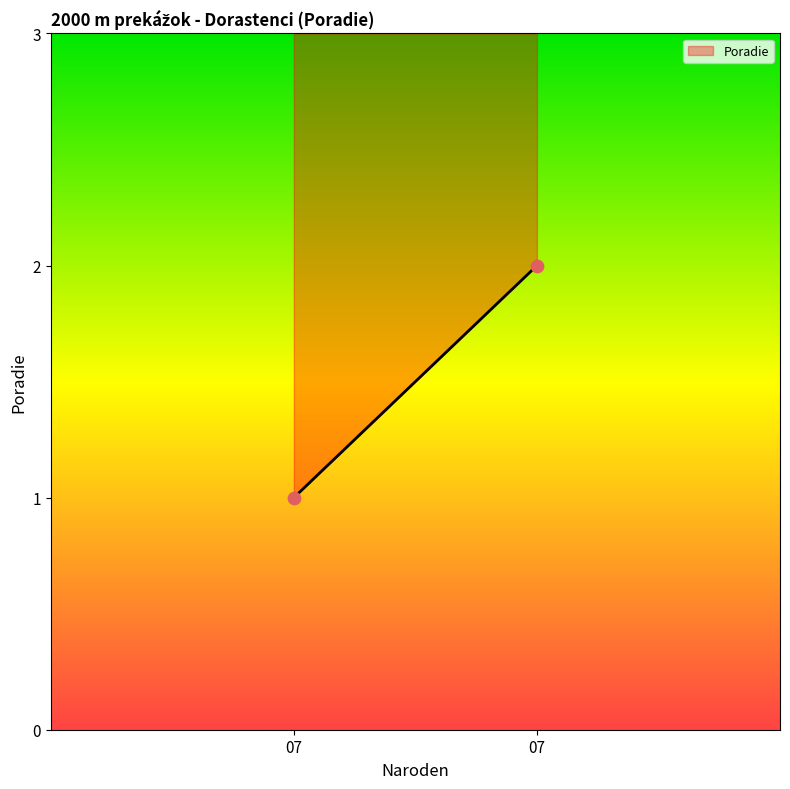

List the coordinates of all points as (X, Y) pairs, reading left to right.

(1, 1)  (2, 2)